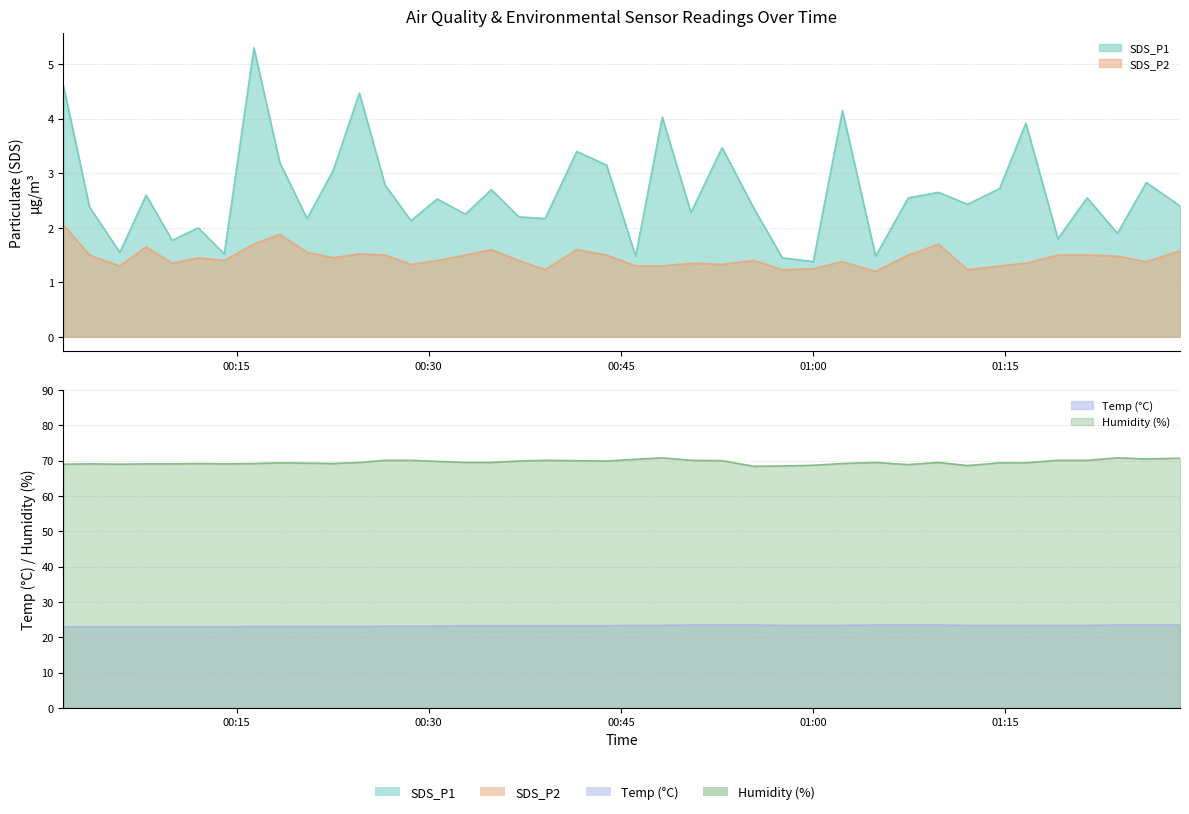

What are all the series names shown in the legend?

SDS_P1, SDS_P2, Temp, Humidity